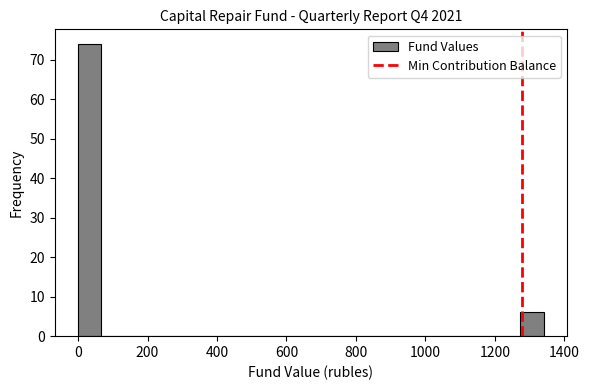

Around what value on the x-axis is the tallest bar? Give the approximate position of its centre, as read against the axis.

40